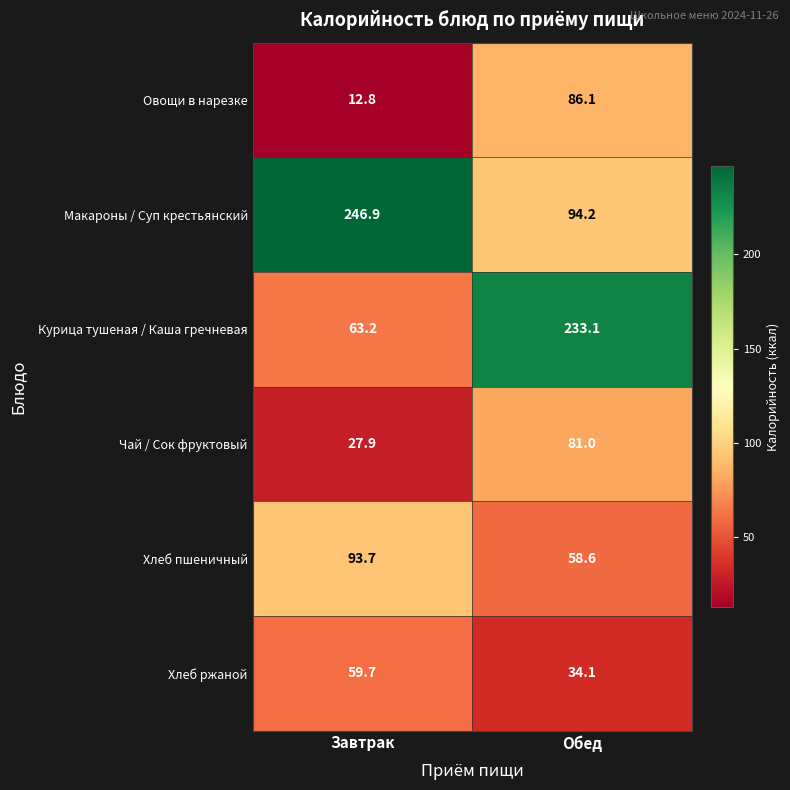

Between Завтрак and Обед, which series saw the biggest shift?

Курица тушеная / Каша гречневая